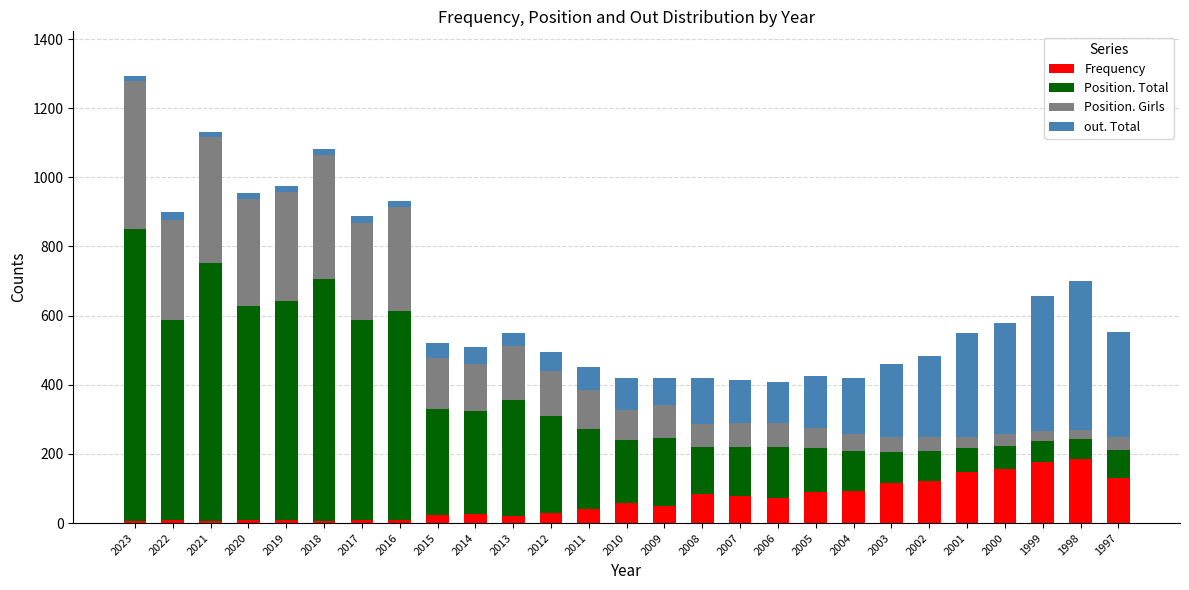

What is the maximum value for Frequency?

185